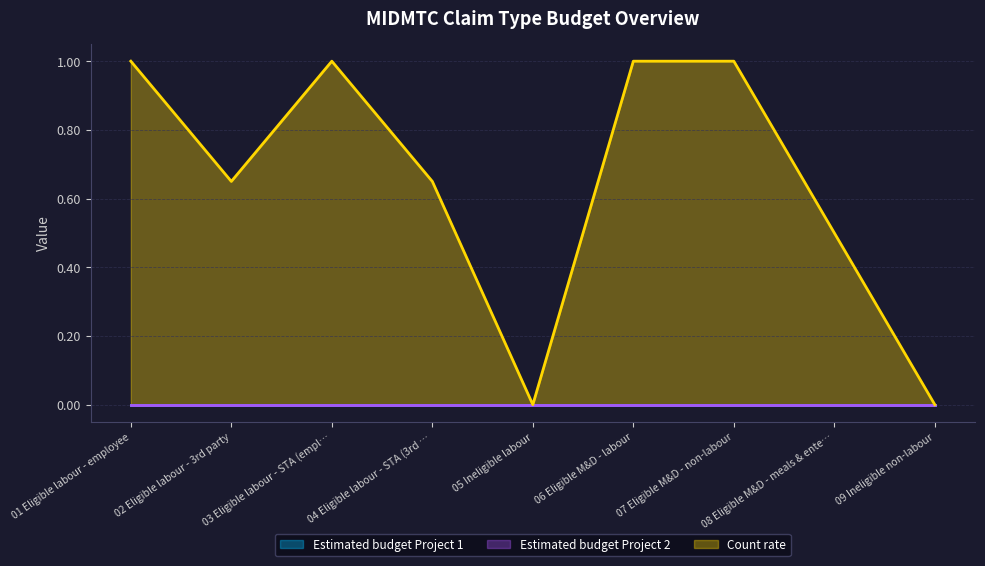

At which label does Estimated budget Project 1 reach its minimum?

01 Eligible labour - employee